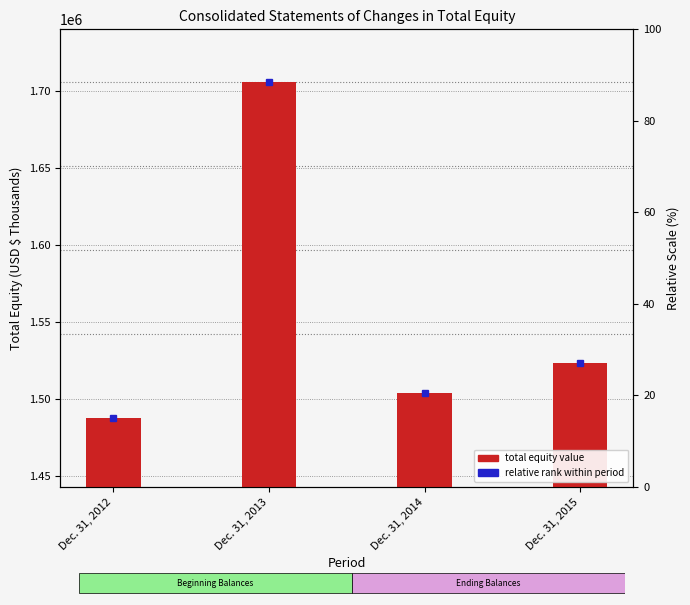

Reading right to left, what are all the values shown in this chart?

1523562	1503847	1706049	1487538